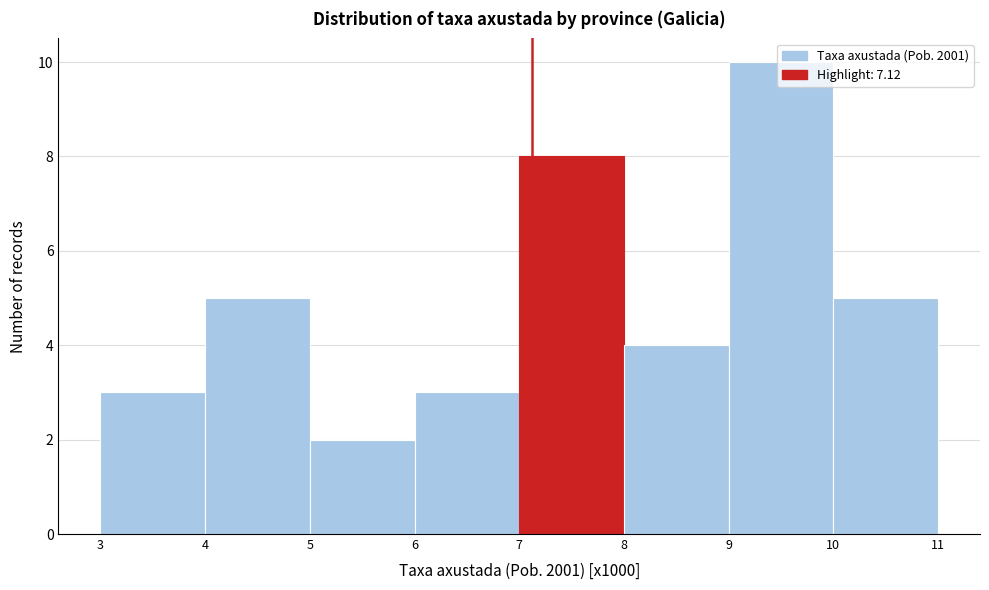

Reading left to right, transcribe this chart: for each bar, give the range it covers on the x-axis and its height. The values are not printed on the chart, so give them approximately, as read against the axis.

3 to 4: 3
4 to 5: 5
5 to 6: 2
6 to 7: 3
7 to 8: 8
8 to 9: 4
9 to 10: 10
10 to 11: 5